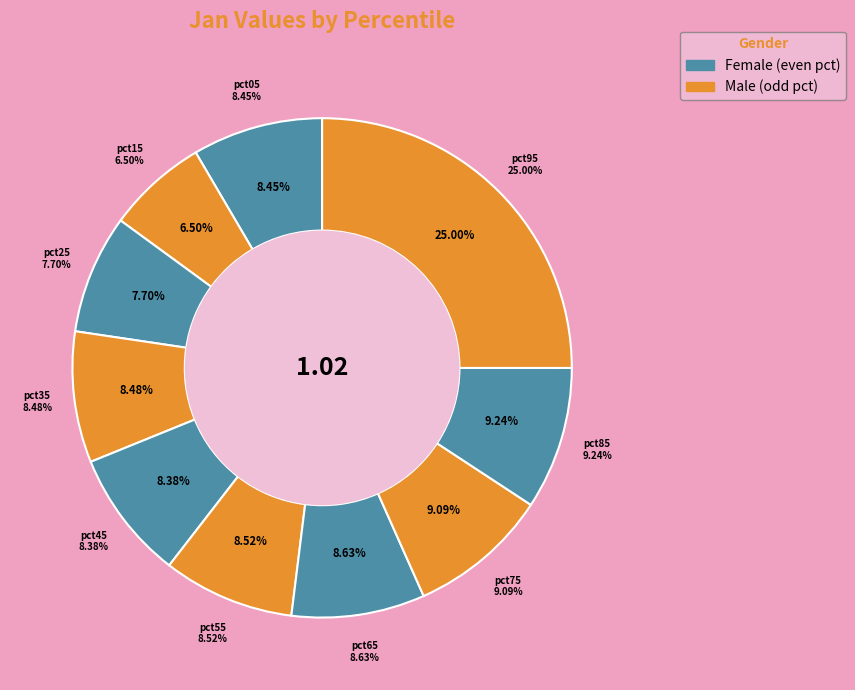

Count the number of slices in the pie.

10